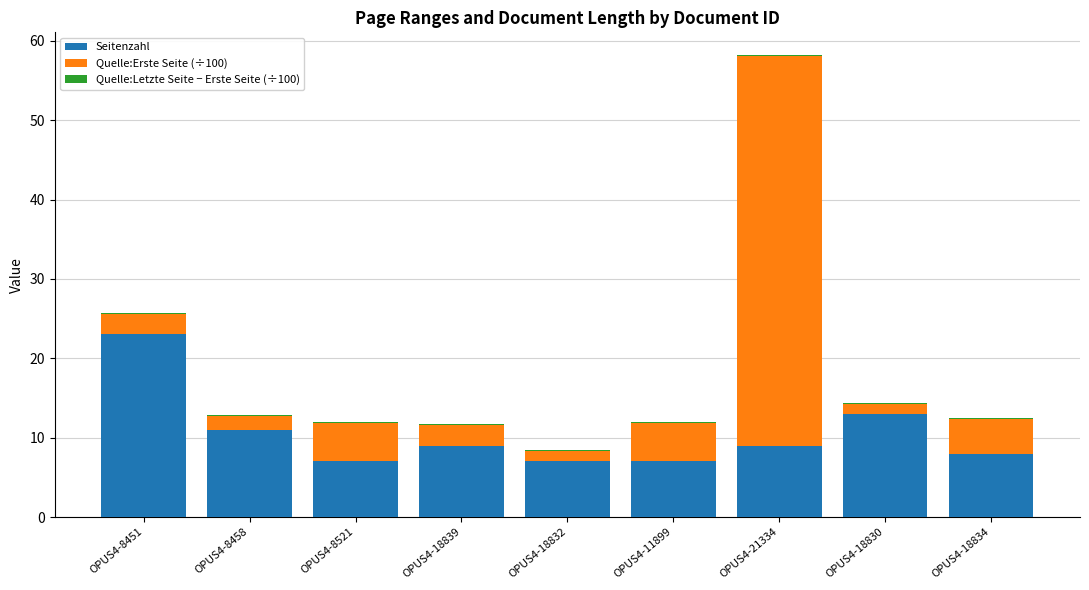

At which label does Seitenzahl reach its peak?

OPUS4-8451